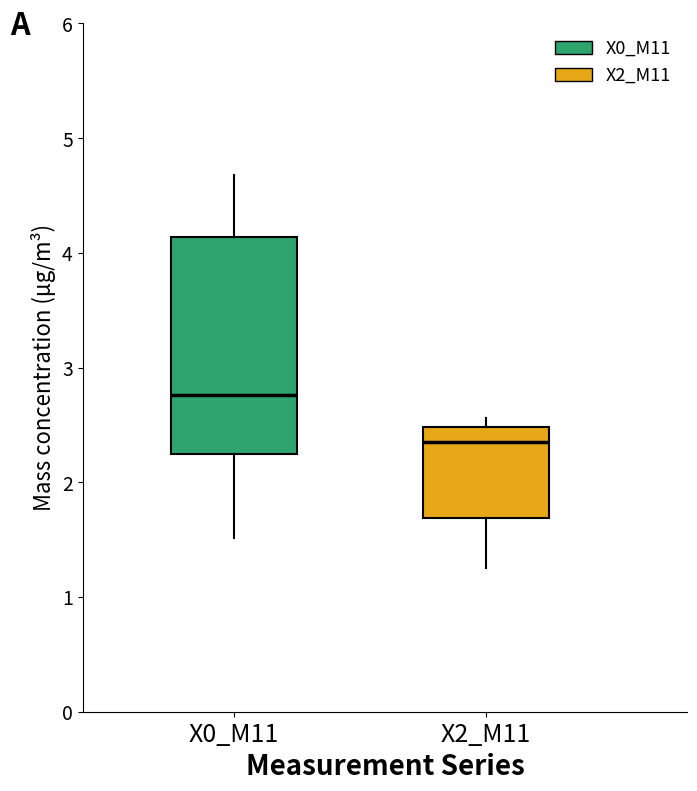

Reading left to right, transcribe this box plot: for each box, give where its median line is, the range the box spans, and where its two whiskers end, as read against the y-axis. The values are not printed on the chart, so give them approximately, as read against the axis.

X0_M11: median 2.8, box 2.2 to 4.1, whiskers 1.5 to 4.7
X2_M11: median 2.4, box 1.7 to 2.5, whiskers 1.3 to 2.6